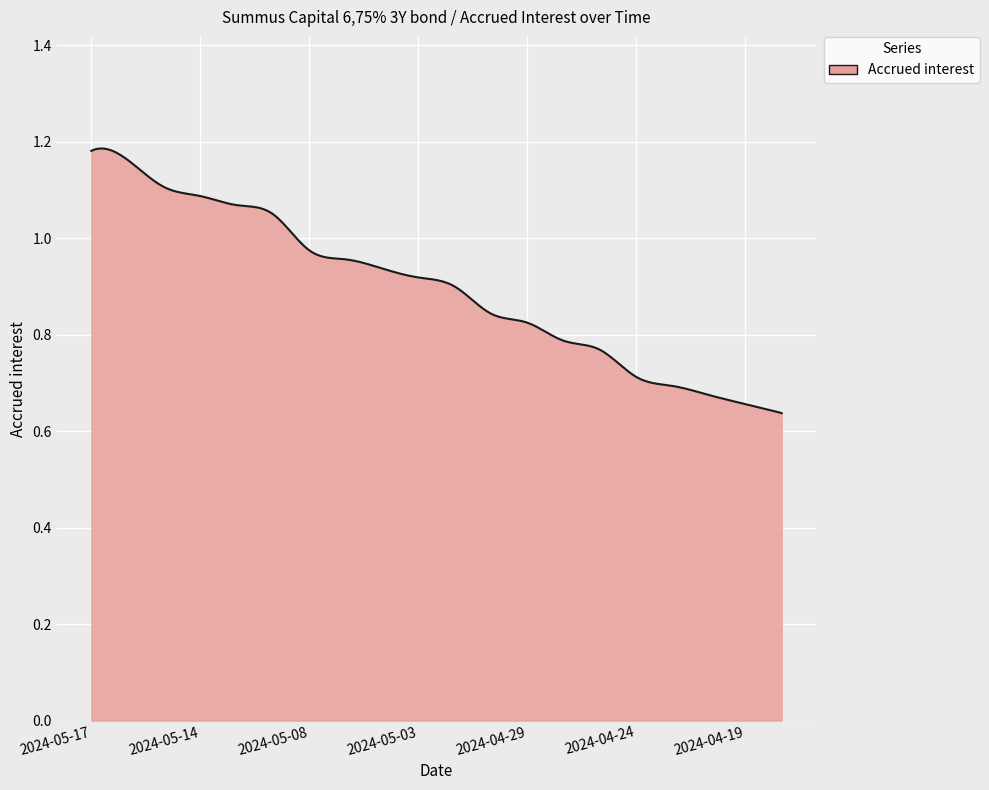

What is the difference between the maximum and minimum values?

0.5